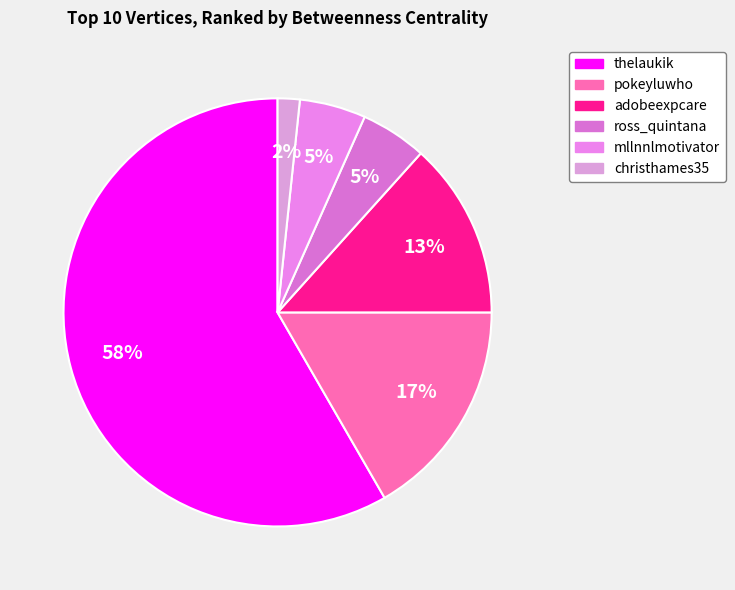

Count the number of slices in the pie.

6